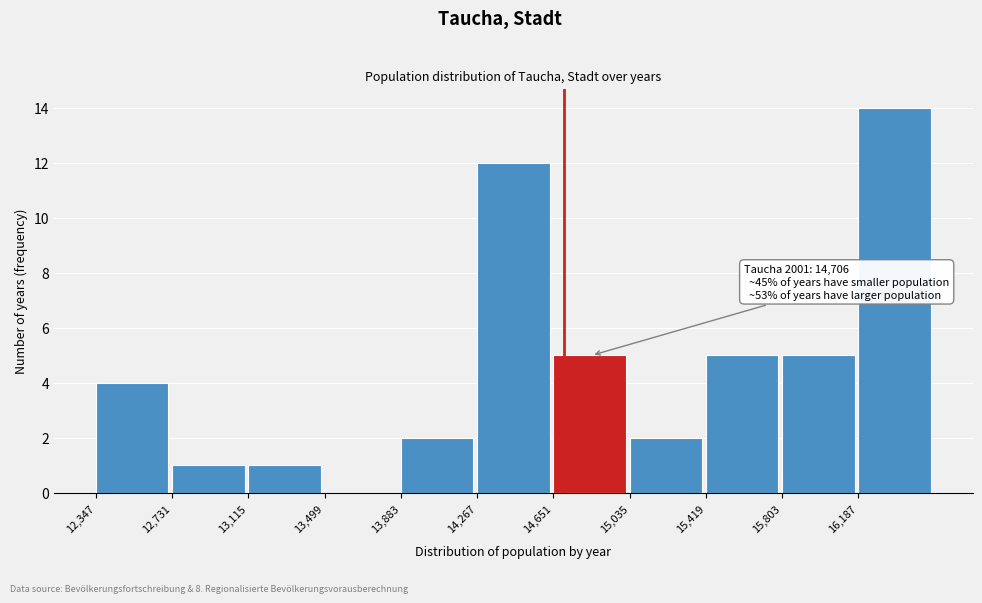

Which range on the x-axis has the tallest bar?

16200 to 16550